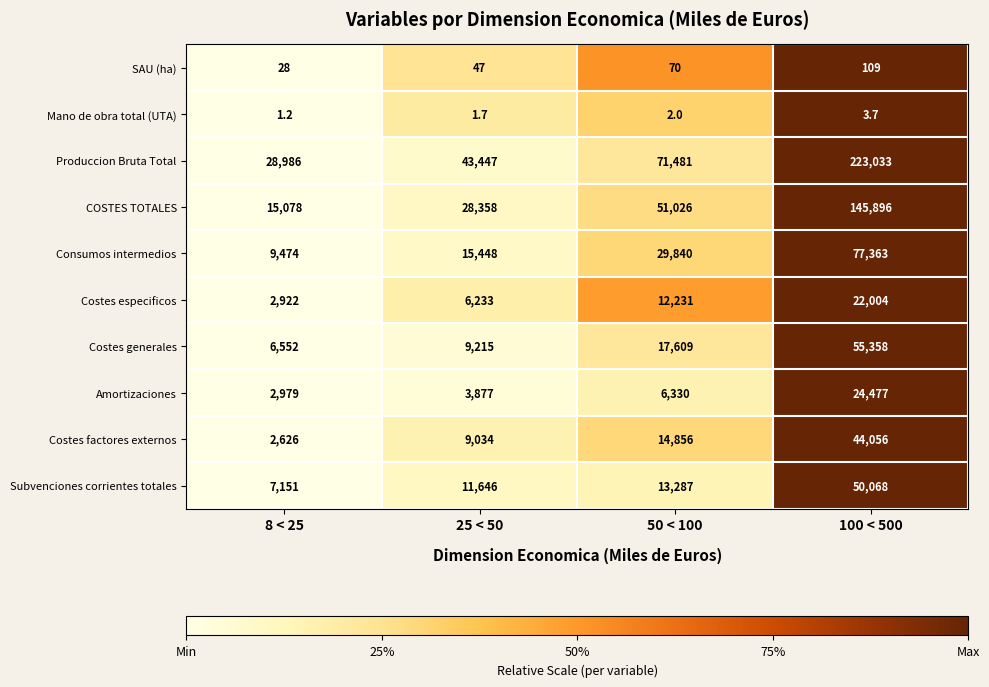

What is the difference between the Costes generales values at 100 < 500 and 50 < 100?

37749.0